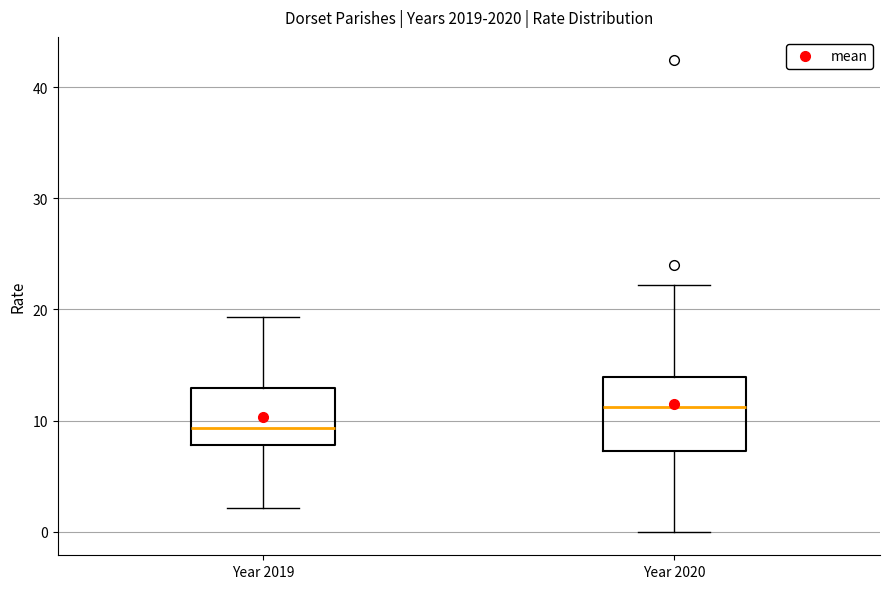

Which box's median line is the highest?

Year 2020